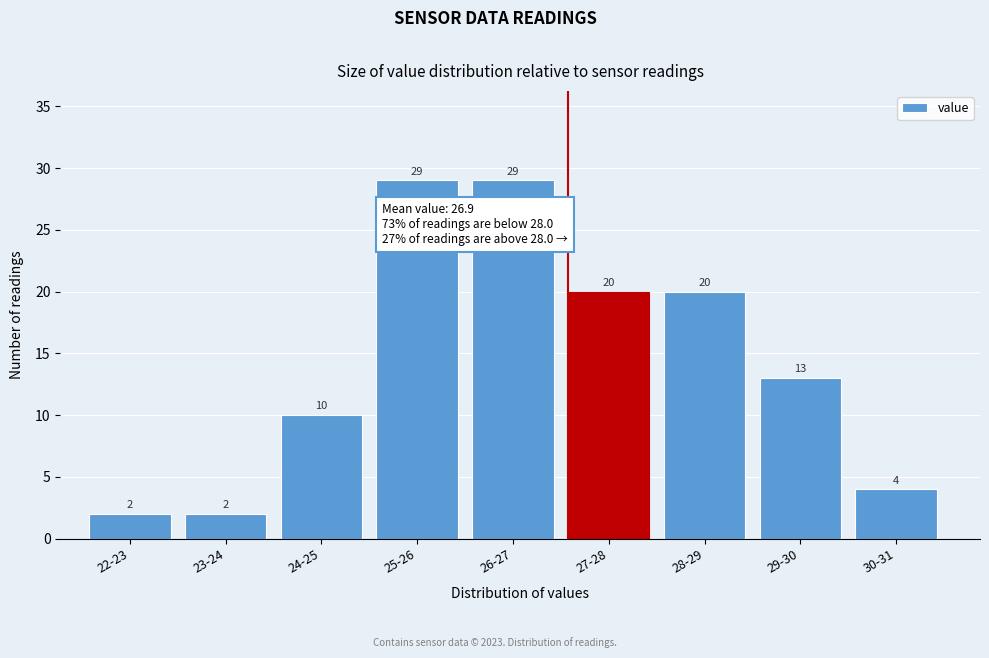

Reading left to right, extract all data points from this chart.

2	2	10	29	29	20	20	13	4